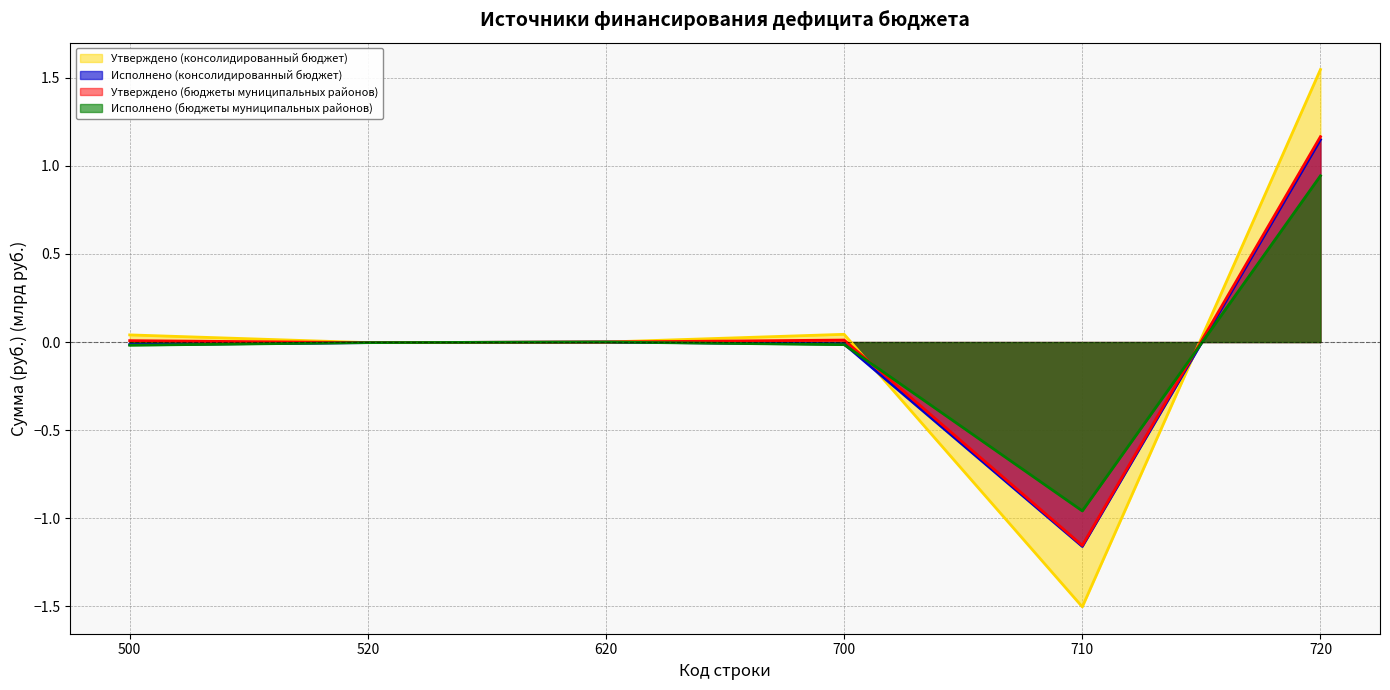

Rank the series at 620 from lowest to highest value.

Утверждено (консолидированный бюджет), Исполнено (консолидированный бюджет), Утверждено (бюджеты муниципальных районов), Исполнено (бюджеты муниципальных районов)